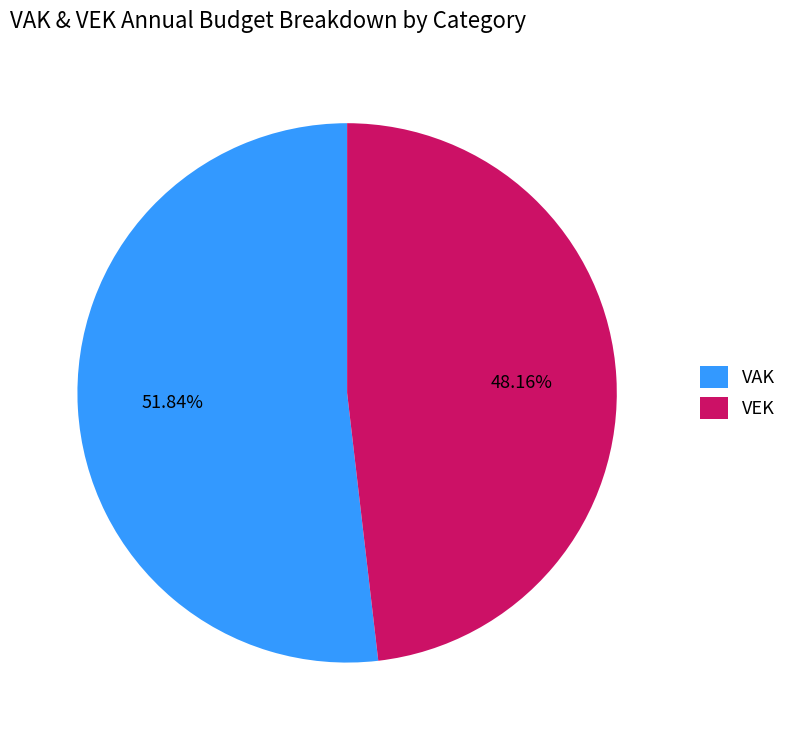

How many segments does this pie chart have?

2